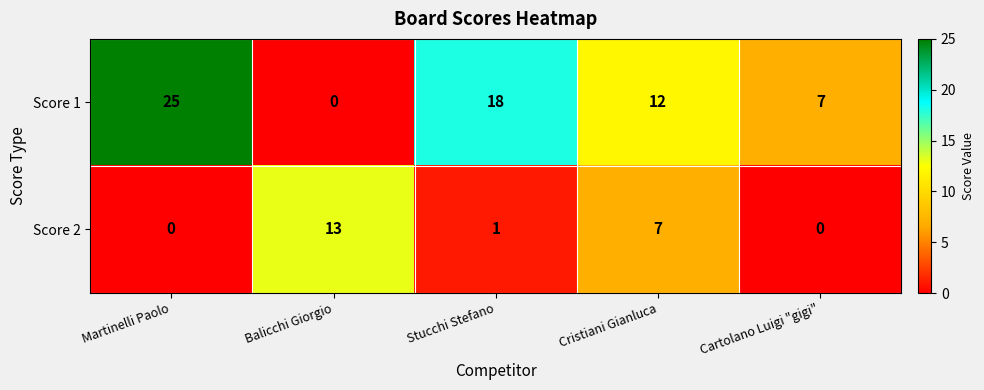

How many data points does each series have?

5